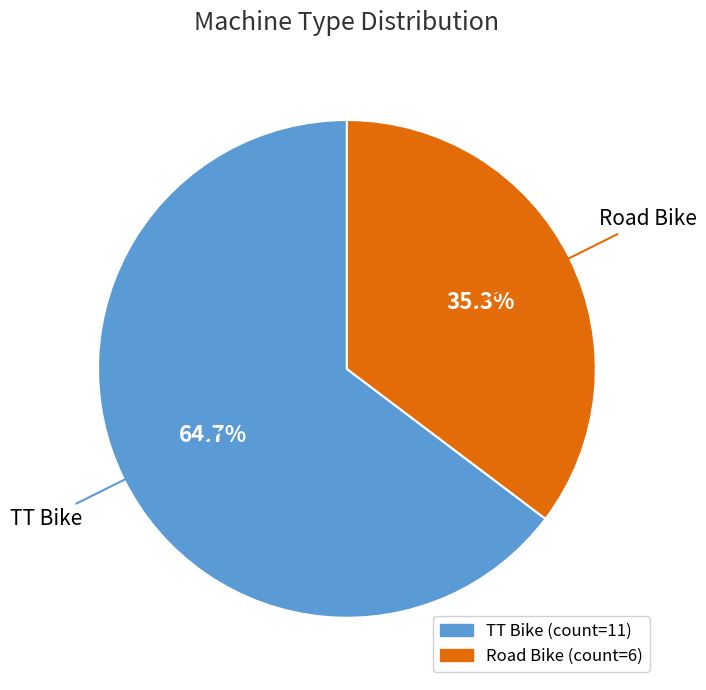

True or false: TT Bike accounts for 65% of the total.

True